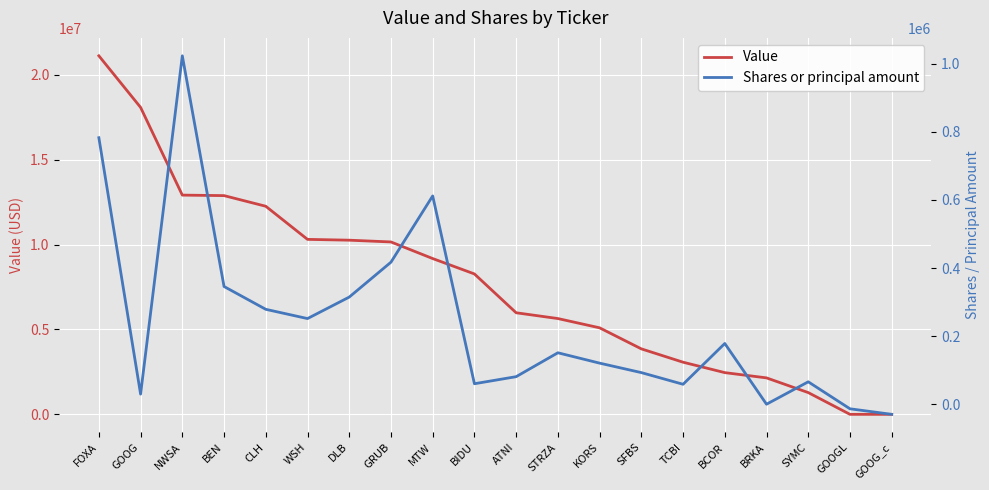

What value does the Shares or principal amount series have at BRKA, to the nearest 10?

10